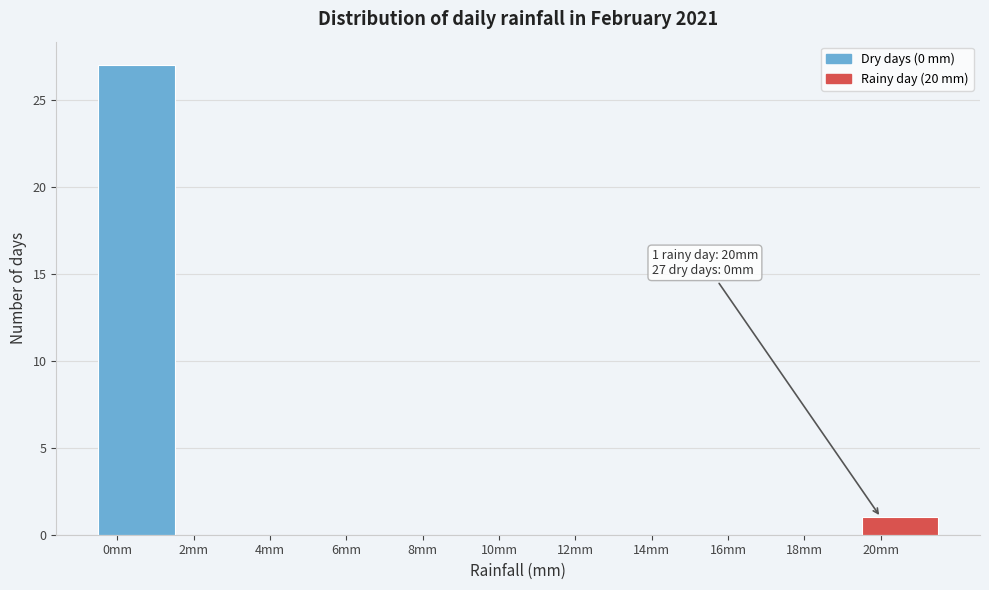

Which range on the x-axis has the tallest bar?

-0.5 to 1.5